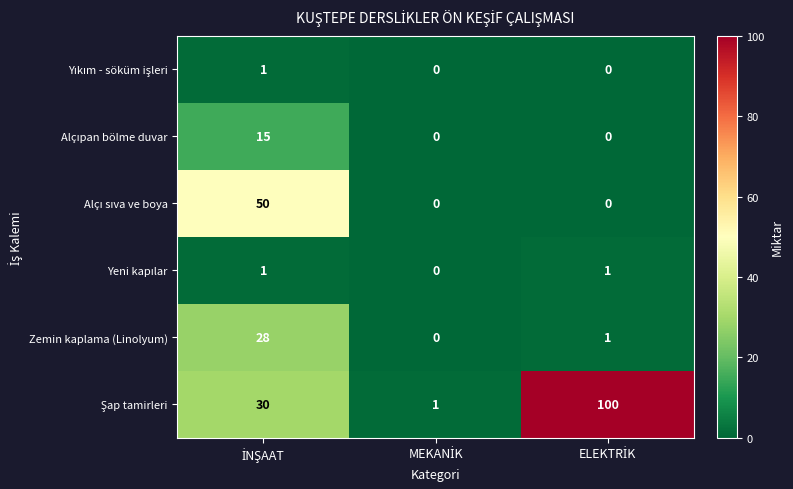

What is the greatest value displayed?

100